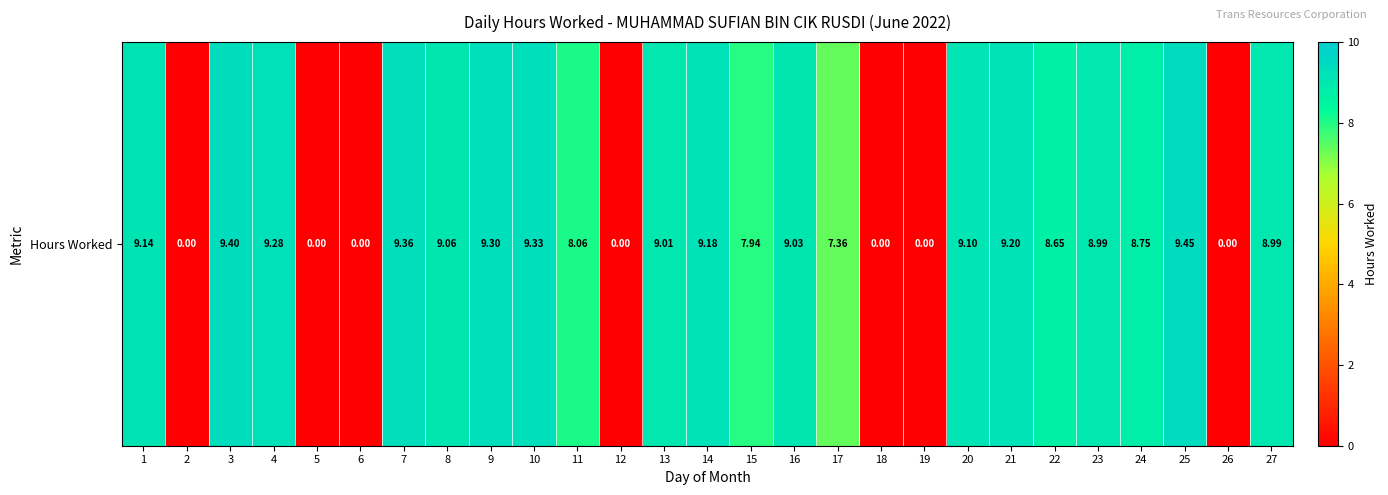

What is the ratio of the value at 1 to the value at 23?

1.0